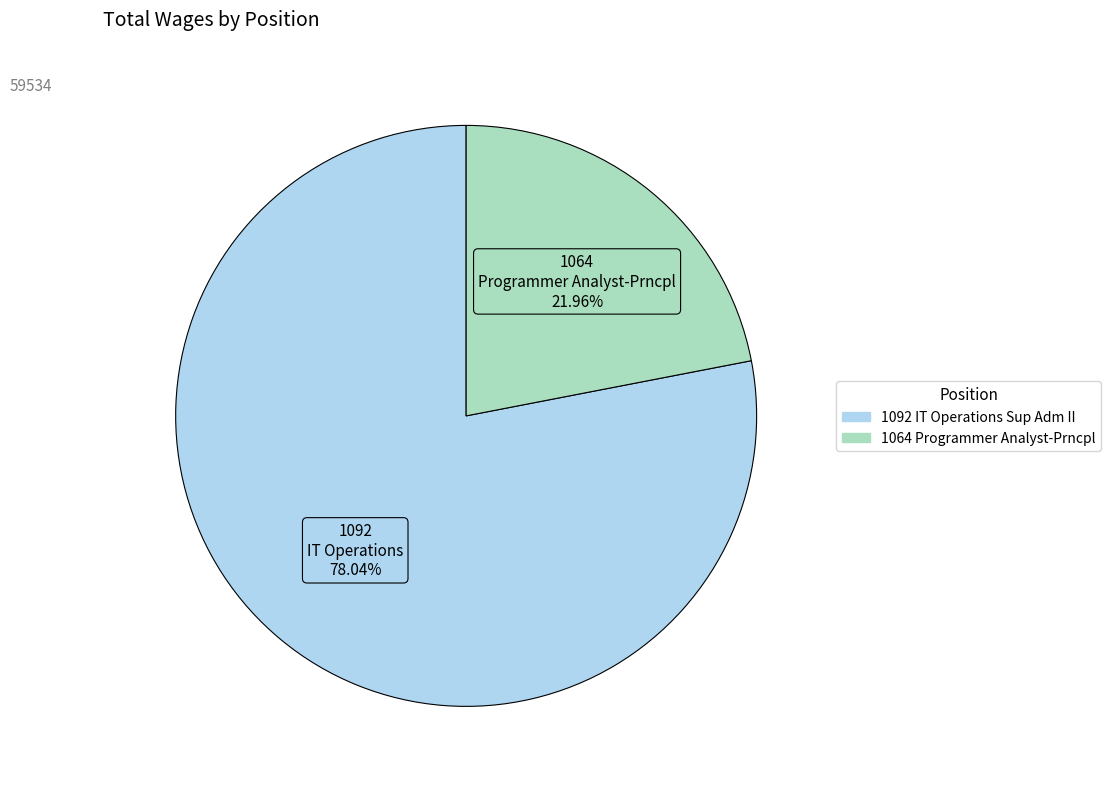

Which category has the biggest portion of the pie?

1092 IT Operations Sup Adm II